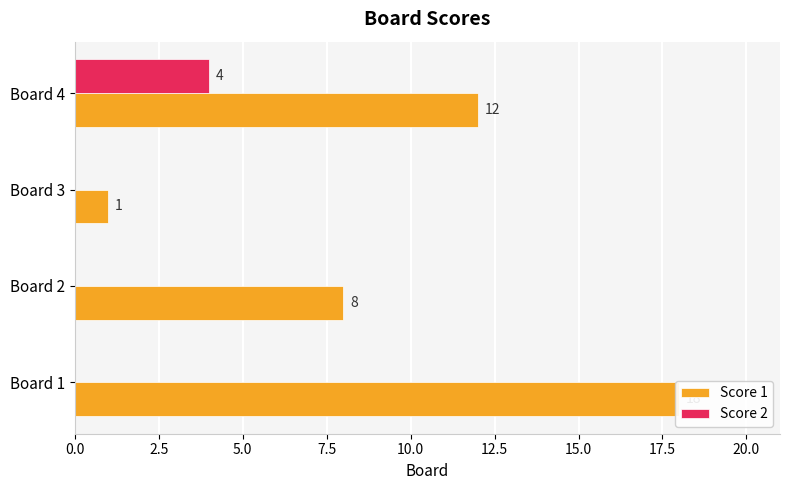

What is the difference between the maximum and minimum values in the Score 2 series?

4